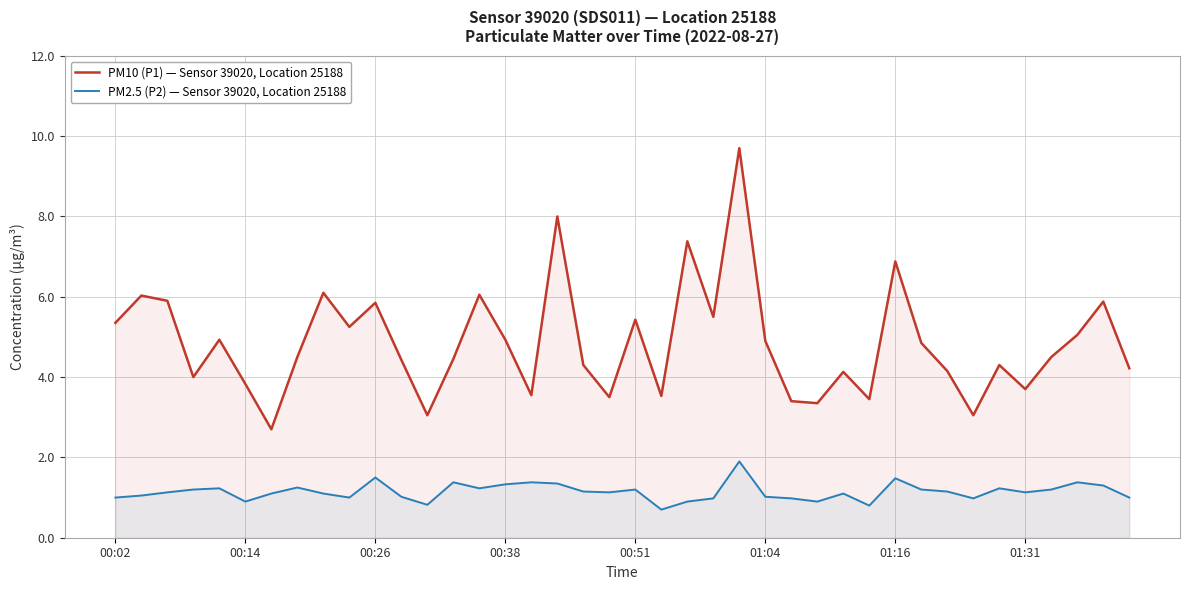

Which series has the largest total across all categories?

PM10 (P1) — Sensor 39020, Location 25188